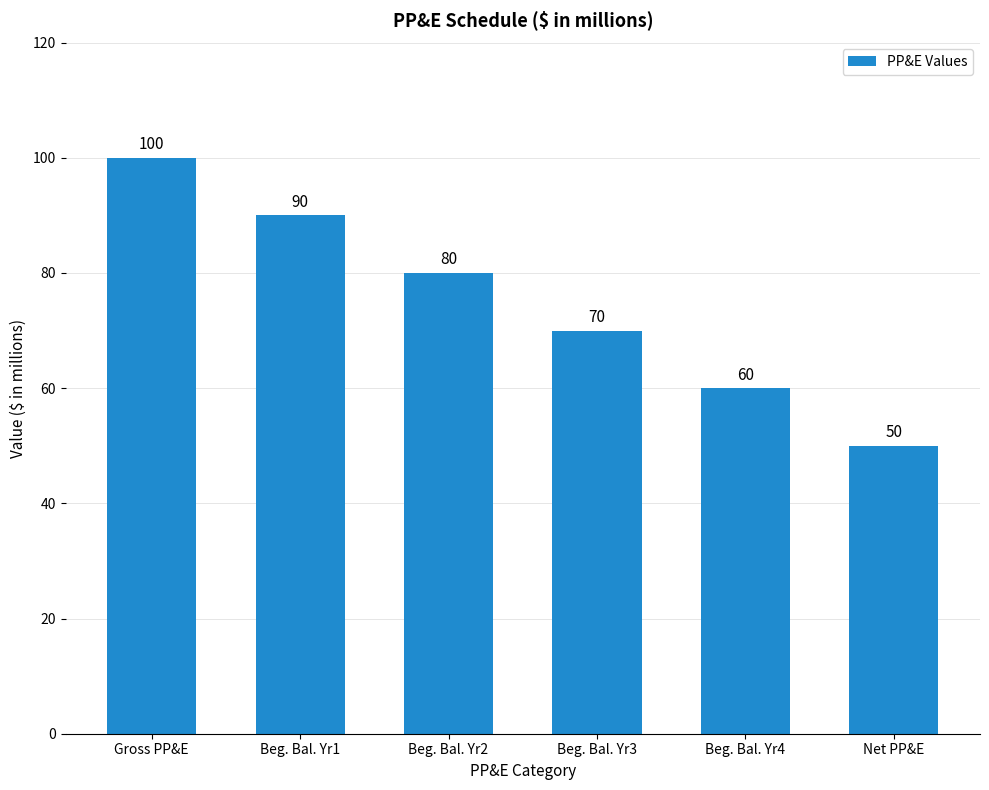

What position from the left is Beg. Bal. Yr2?

3